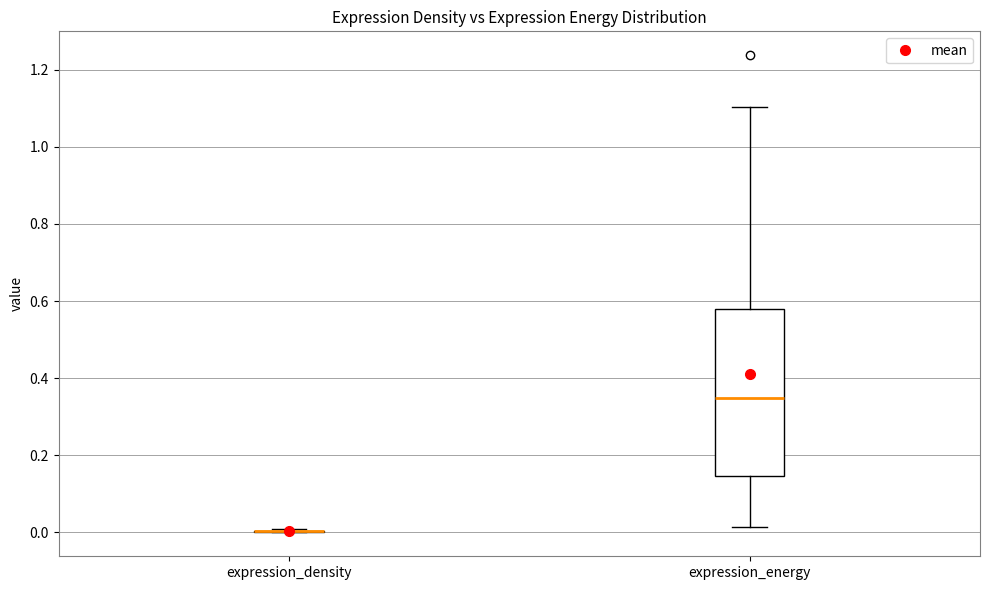

Comparing the boxes themselves (not the whiskers), which one is the tallest?

expression_energy